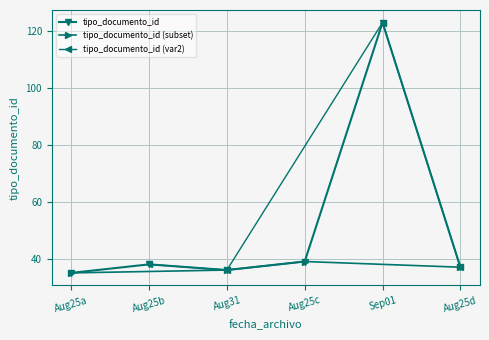

How many values in the tipo_documento_id series are below 38?

3